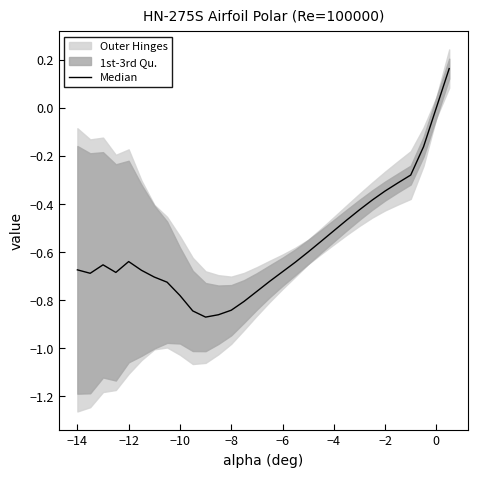

Is it true that the value at −12 is -0.2?

False